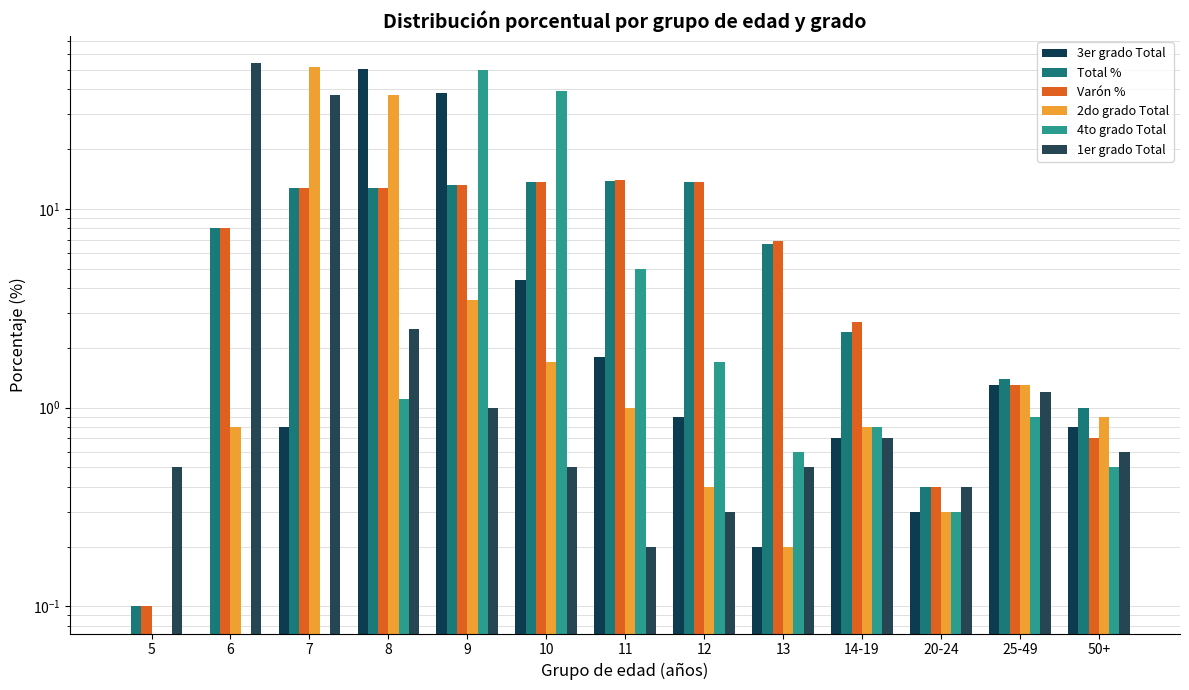

Reading left to right, what are all the values shown in this chart?

3er grado Total: 5=0.0	6=0.0	7=0.8	8=50.6	9=38.4	10=4.4	11=1.8	12=0.9	13=0.2	14-19=0.7	20-24=0.3	25-49=1.3	50+=0.8
Total %: 5=0.1	6=8.0	7=12.8	8=12.8	9=13.2	10=13.7	11=13.9	12=13.7	13=6.7	14-19=2.4	20-24=0.4	25-49=1.4	50+=1.0
Varón %: 5=0.1	6=8.0	7=12.7	8=12.8	9=13.2	10=13.6	11=14.0	12=13.6	13=6.9	14-19=2.7	20-24=0.4	25-49=1.3	50+=0.7
2do grado Total: 5=0.0	6=0.8	7=51.7	8=37.4	9=3.5	10=1.7	11=1.0	12=0.4	13=0.2	14-19=0.8	20-24=0.3	25-49=1.3	50+=0.9
4to grado Total: 5=0.0	6=0.0	7=0.0	8=1.1	9=50.1	10=39.1	11=5.0	12=1.7	13=0.6	14-19=0.8	20-24=0.3	25-49=0.9	50+=0.5
1er grado Total: 5=0.5	6=54.2	7=37.4	8=2.5	9=1.0	10=0.5	11=0.2	12=0.3	13=0.5	14-19=0.7	20-24=0.4	25-49=1.2	50+=0.6